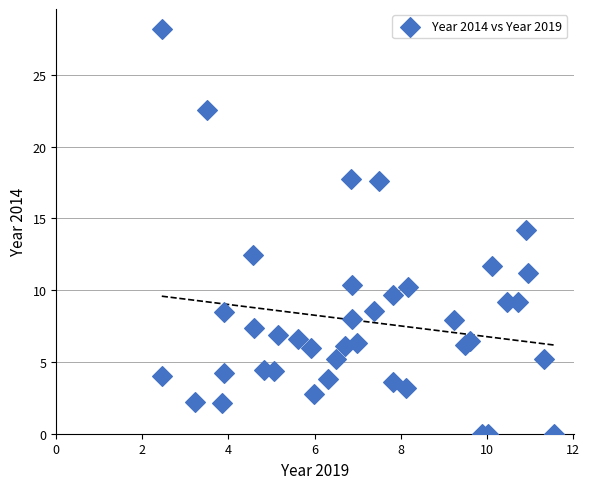

What is the range of Y values (max minus min)?

28.2